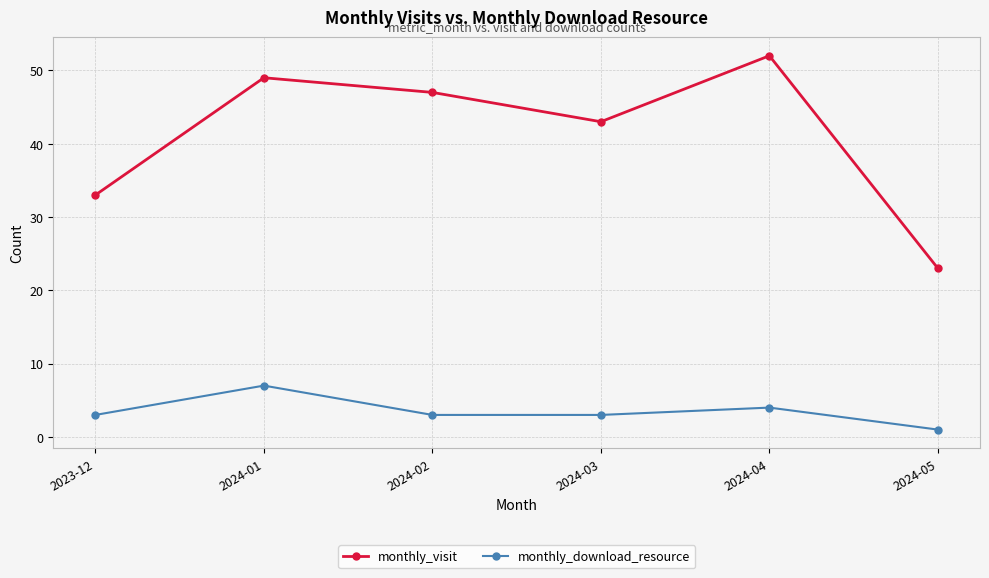

The monthly_download_resource series shows 1 at 2024-02. True or false?

False